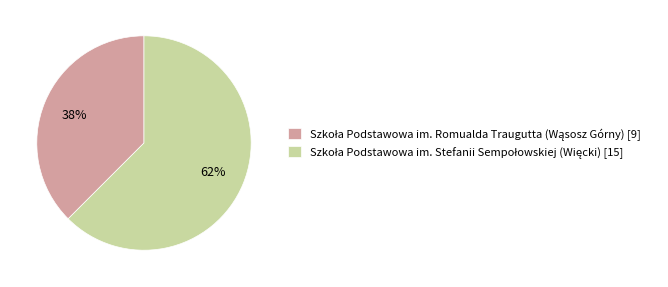

How many segments does this pie chart have?

2